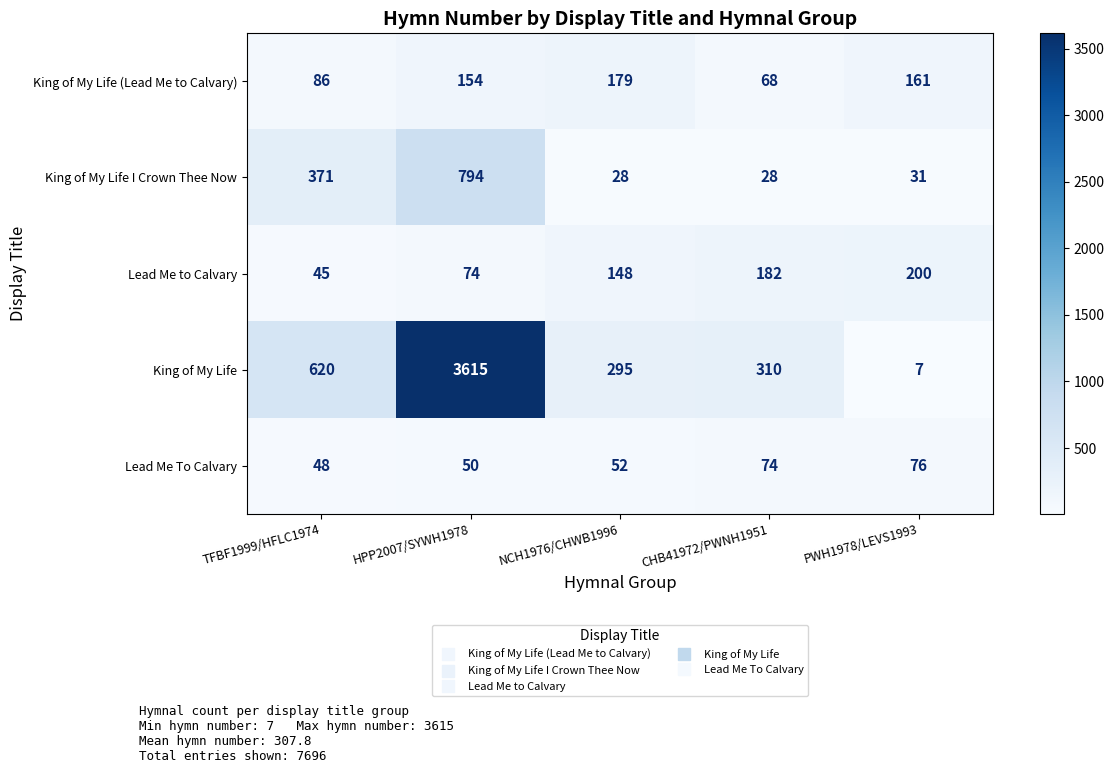

Reading left to right, what are all the values shown in this chart?

King of My Life (Lead Me to Calvary): TFBF1999/HFLC1974=86	HPP2007/SYWH1978=154	NCH1976/CHWB1996=179	CHB41972/PWNH1951=68	PWH1978/LEVS1993=161
King of My Life I Crown Thee Now: TFBF1999/HFLC1974=371	HPP2007/SYWH1978=794	NCH1976/CHWB1996=28	CHB41972/PWNH1951=28	PWH1978/LEVS1993=31
Lead Me to Calvary: TFBF1999/HFLC1974=45	HPP2007/SYWH1978=74	NCH1976/CHWB1996=148	CHB41972/PWNH1951=182	PWH1978/LEVS1993=200
King of My Life: TFBF1999/HFLC1974=620	HPP2007/SYWH1978=3615	NCH1976/CHWB1996=295	CHB41972/PWNH1951=310	PWH1978/LEVS1993=7
Lead Me To Calvary: TFBF1999/HFLC1974=48	HPP2007/SYWH1978=50	NCH1976/CHWB1996=52	CHB41972/PWNH1951=74	PWH1978/LEVS1993=76